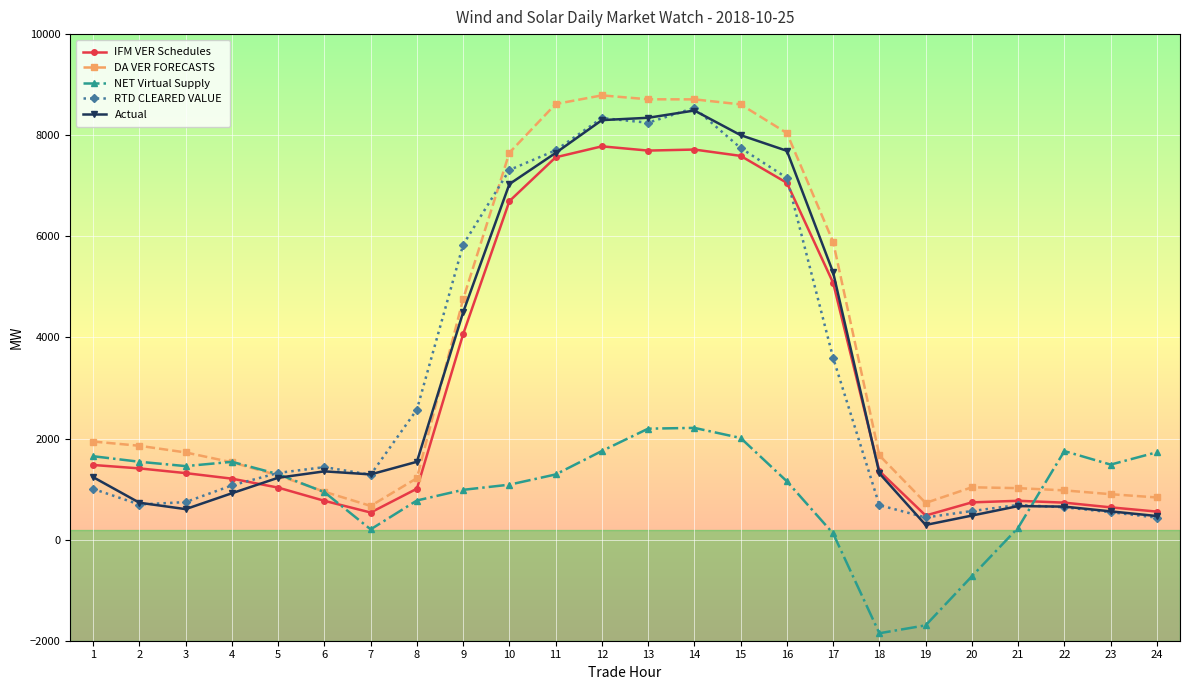

What is the average value of the RTD CLEARED VALUE series?

3274.3